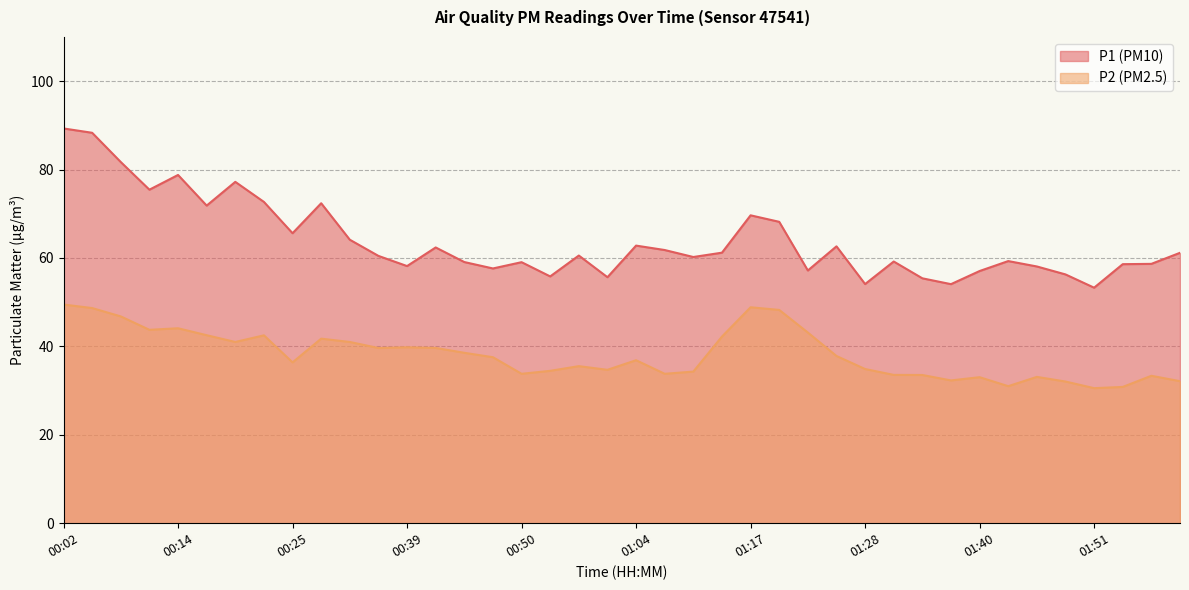

Reading right to left, what are all the values shown in this chart?

P1: 61.2	58.7	58.6	53.3	56.3	58.1	59.3	57.0	54.1	55.4	59.2	54.1	62.6	57.2	68.2	69.7	61.2	60.2	61.8	62.8	55.6	60.5	55.8	59.0	57.6	59.1	62.4	58.2	60.5	64.1	72.4	65.6	72.7	77.2	71.8	78.8	75.5	81.7	88.3	89.3
P2: 32.1	33.4	30.8	30.6	32.0	33.1	31.0	33.0	32.3	33.5	33.5	34.9	37.8	43.1	48.2	48.9	42.2	34.3	33.8	36.9	34.7	35.5	34.5	33.8	37.5	38.5	39.6	39.8	39.6	41.0	41.8	36.4	42.5	41.0	42.5	44.1	43.8	46.8	48.7	49.5